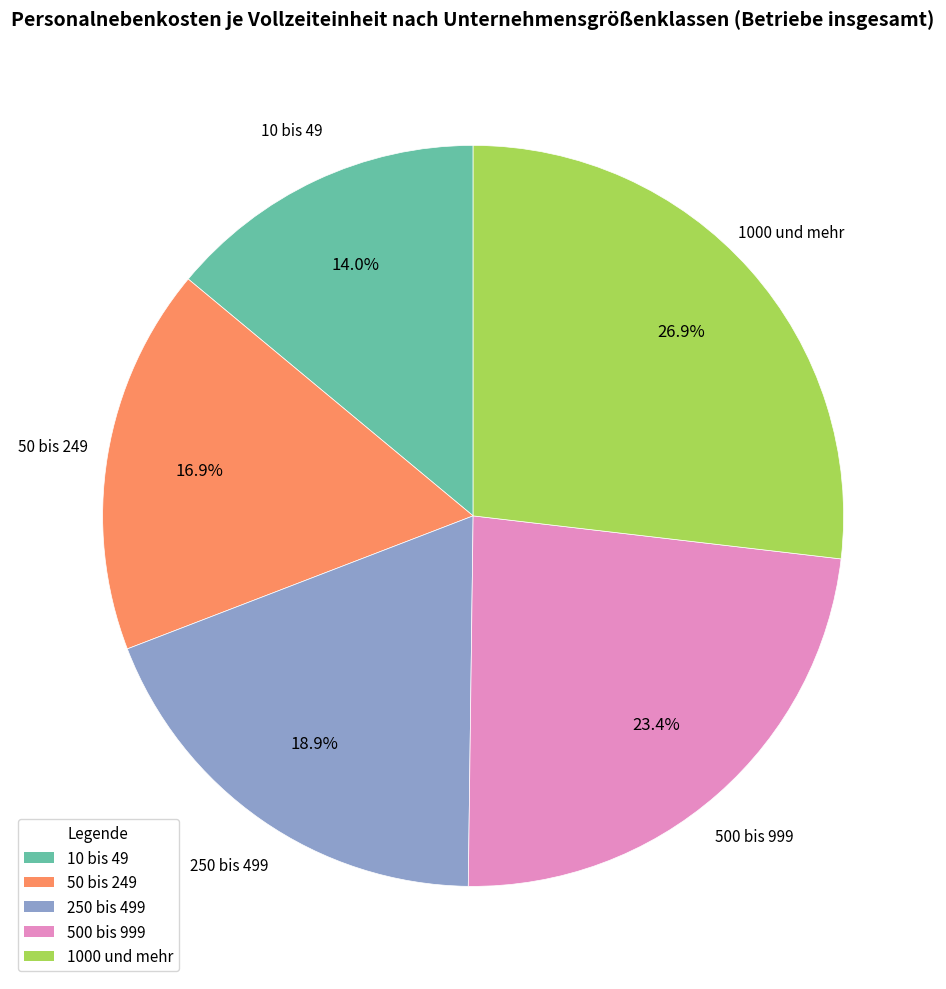

How many slices are in this pie chart?

5